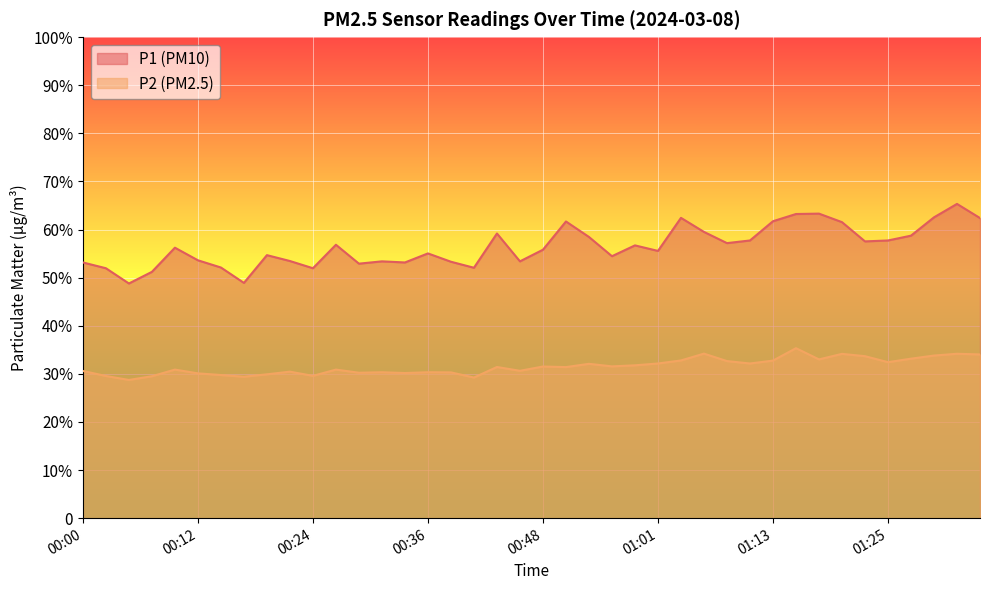

What is the maximum value for P1?

65.3